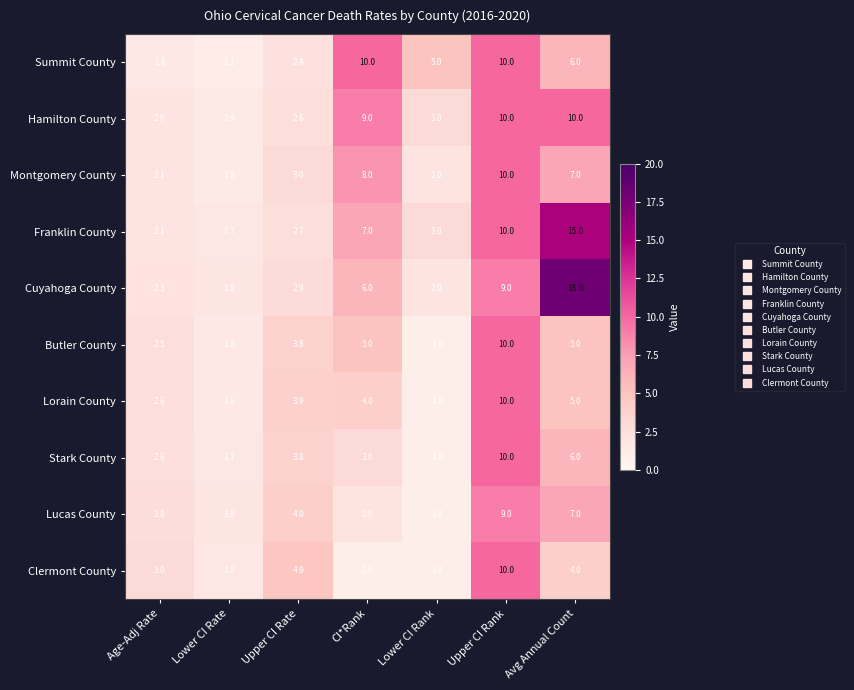

Rank the series at CI*Rank from highest to lowest value.

Summit County, Hamilton County, Montgomery County, Franklin County, Cuyahoga County, Butler County, Lorain County, Stark County, Lucas County, Clermont County